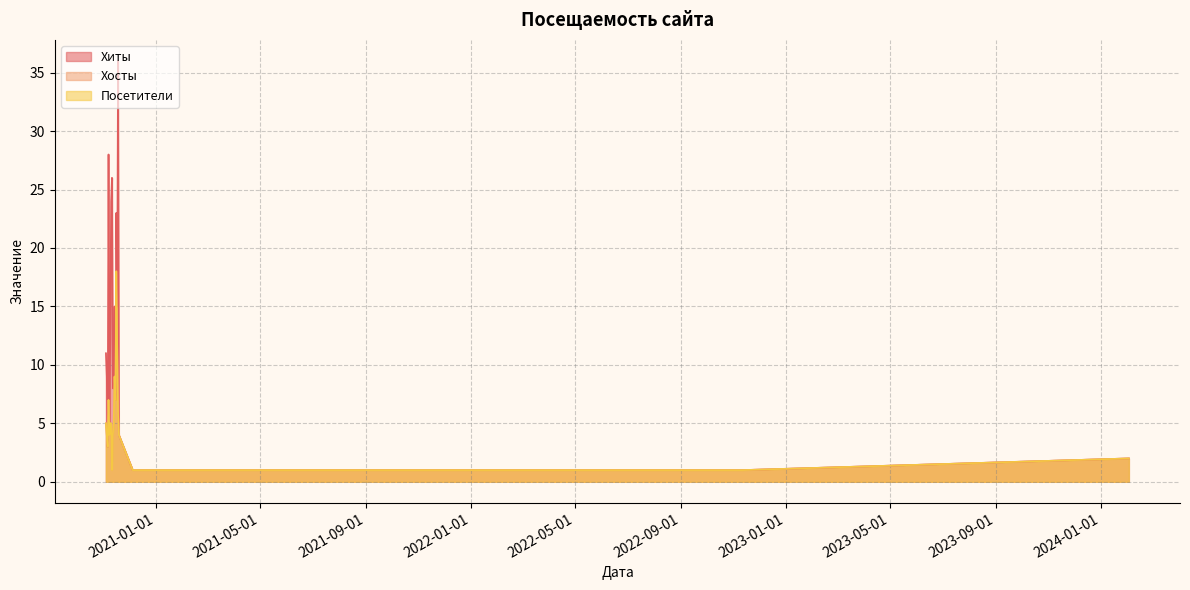

Which series changed the most between 2020-11-12 and 2020-11-11?

Хиты